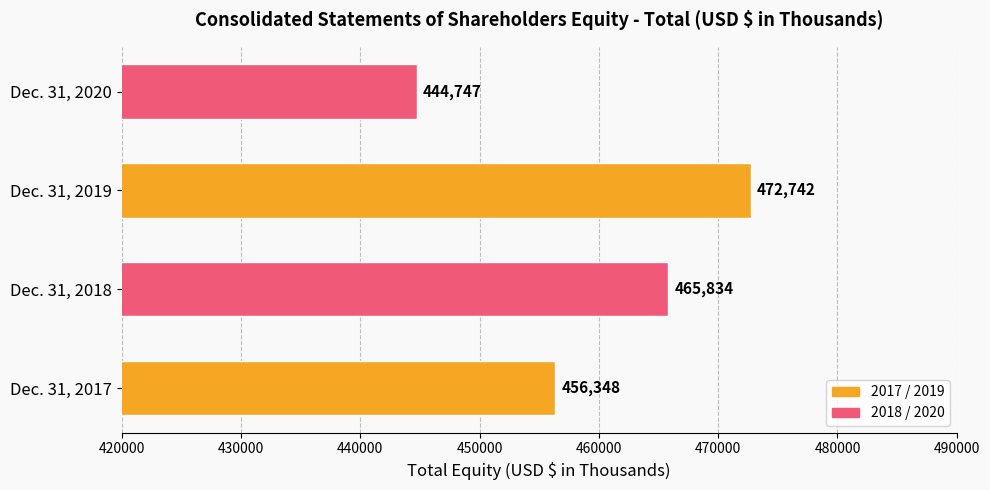

What is the smallest value displayed?

444747